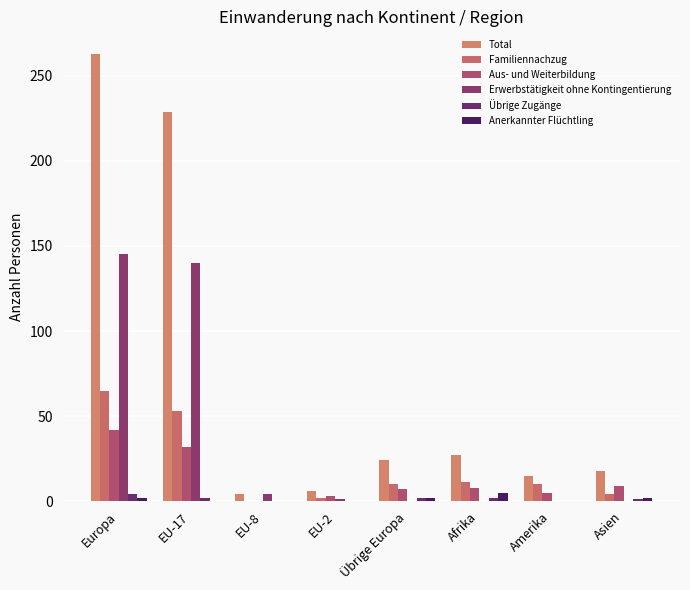

Are the bars horizontal?

No